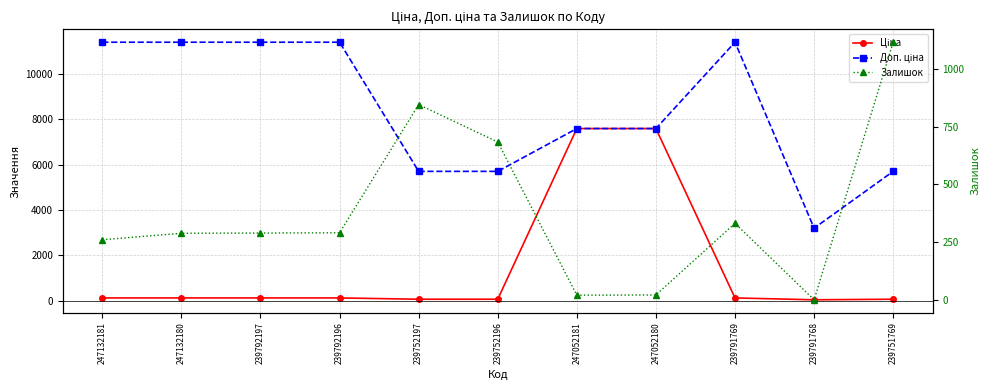

Which series has the largest total across all categories?

Доп. ціна